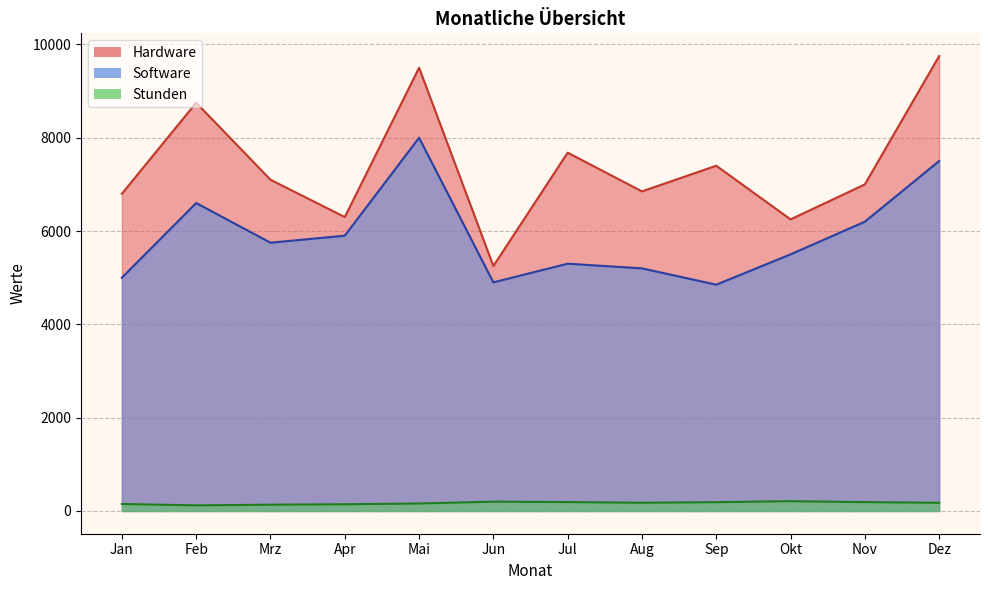

Count the number of categories in the chart.

12